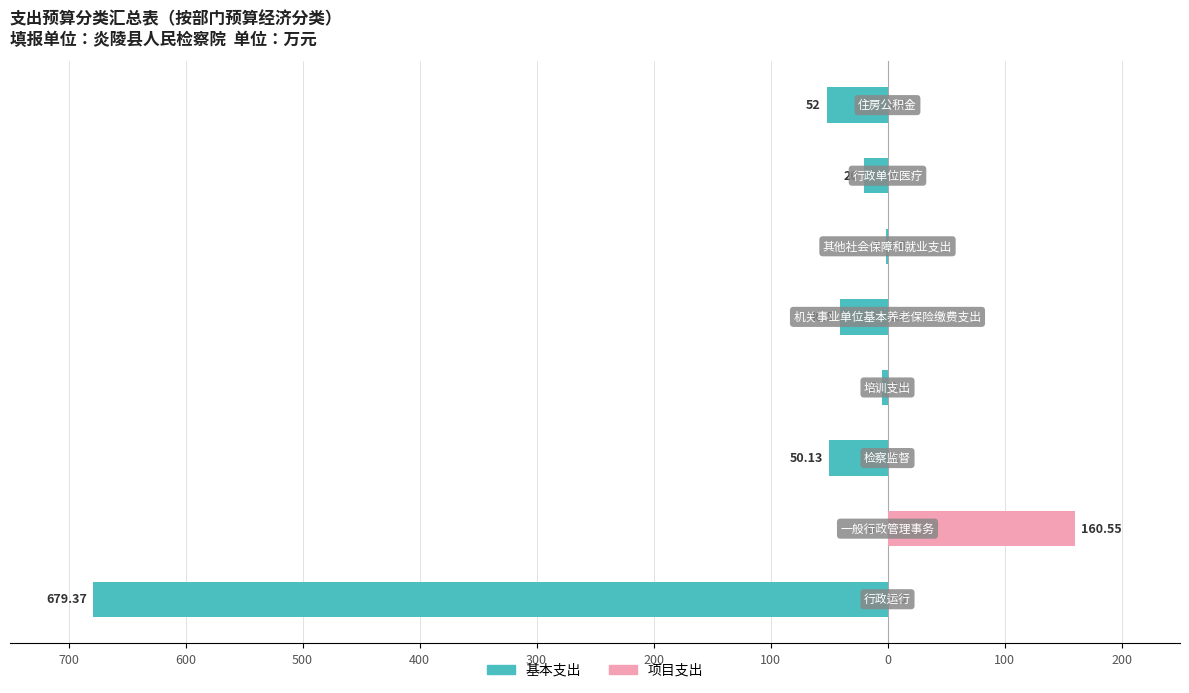

Between 500 and 100, which series saw the biggest shift?

基本支出